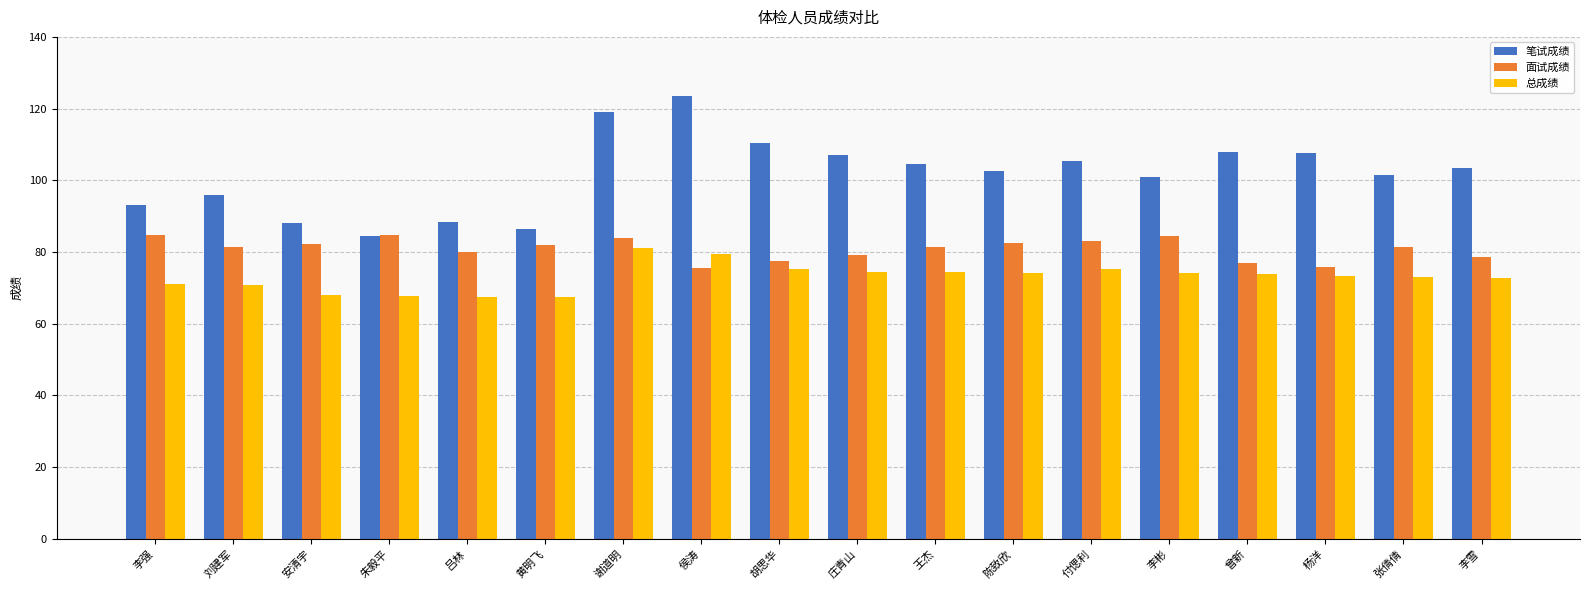

Which series has the largest range (max minus min)?

笔试成绩